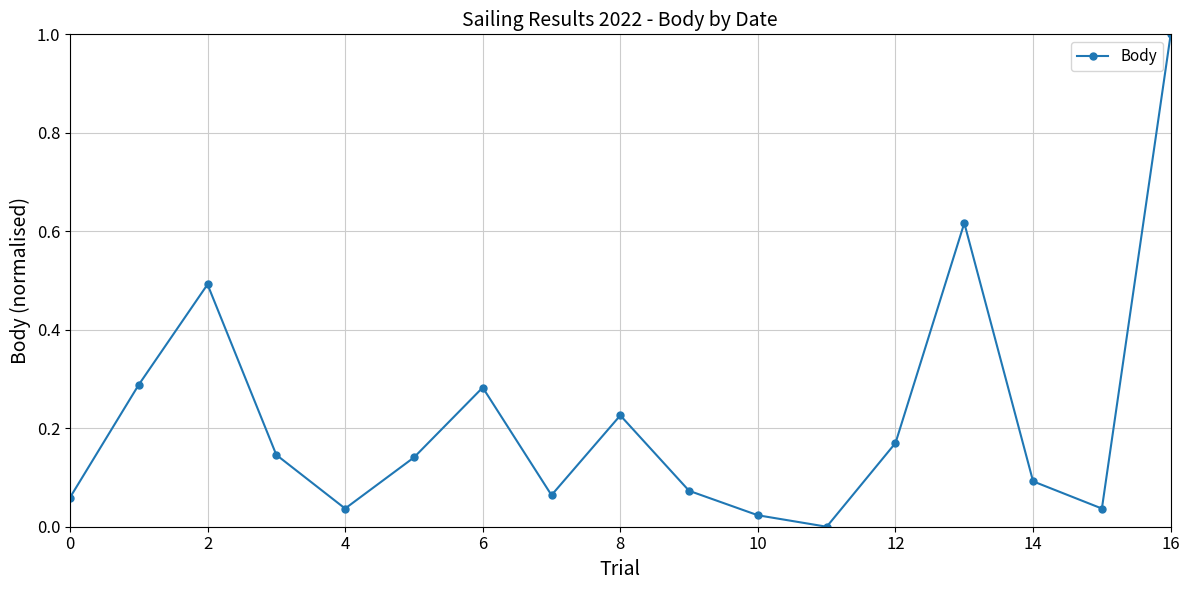

How many interior local peaks (higher than both neighbors) does the data have?

4